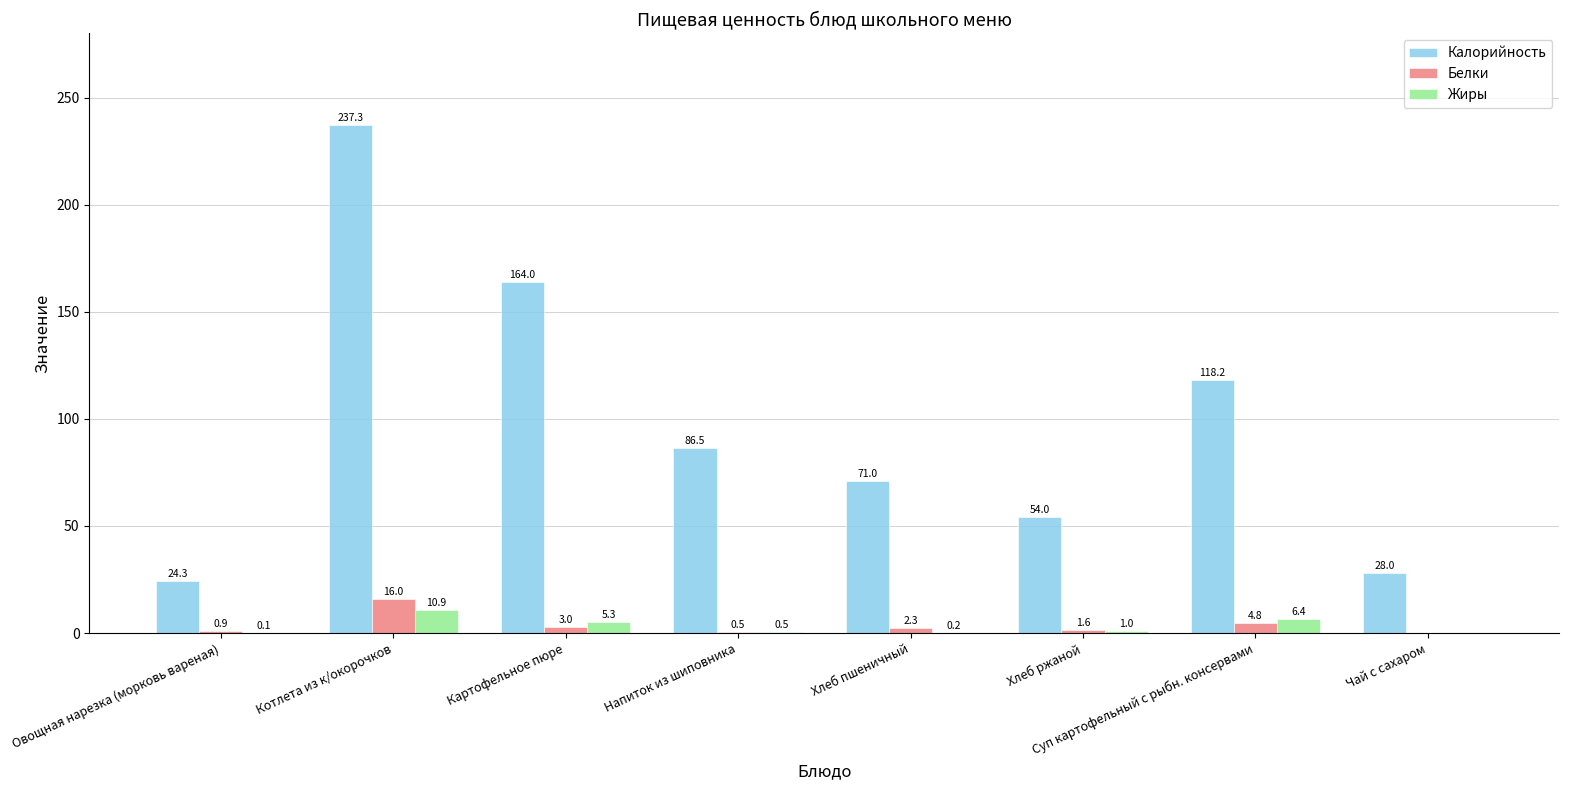

Which series has the largest total across all categories?

Калорийность